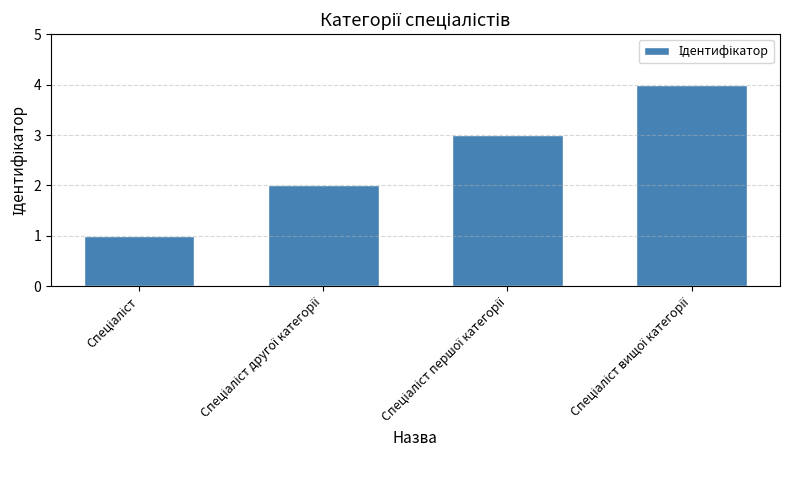

What is the greatest value displayed?

4